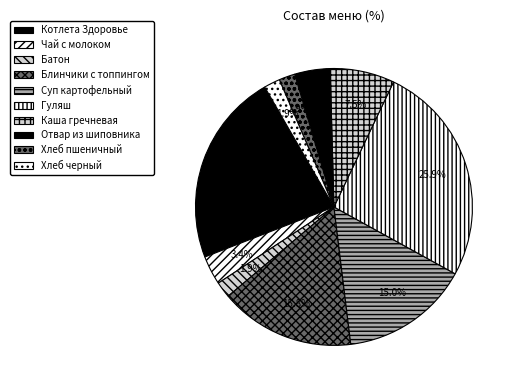

Approximately how many times larger is the value at Хлеб пшеничный compared to Каша гречневая?

0.2